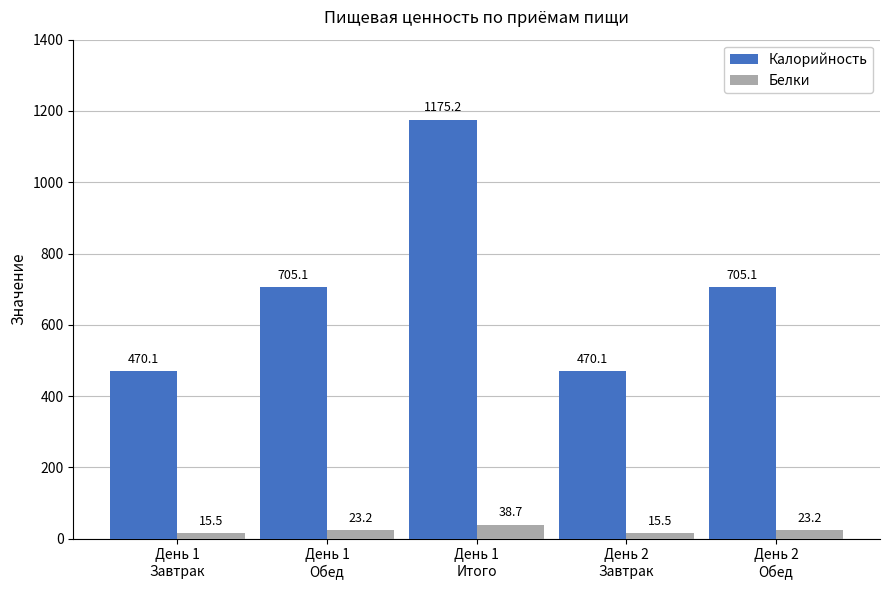

Read the Калорийность value at День 2
Обед.

705.1